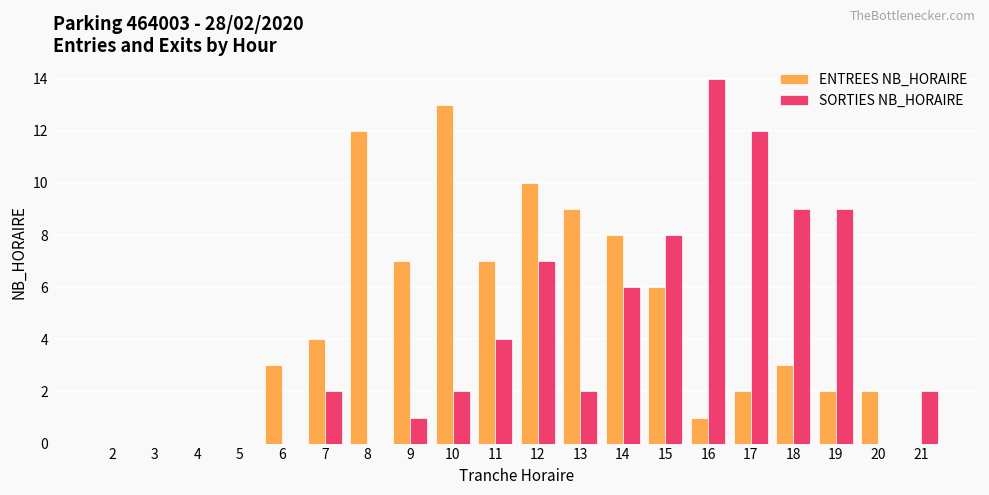

Which series has the widest spread of values?

SORTIES NB_HORAIRE